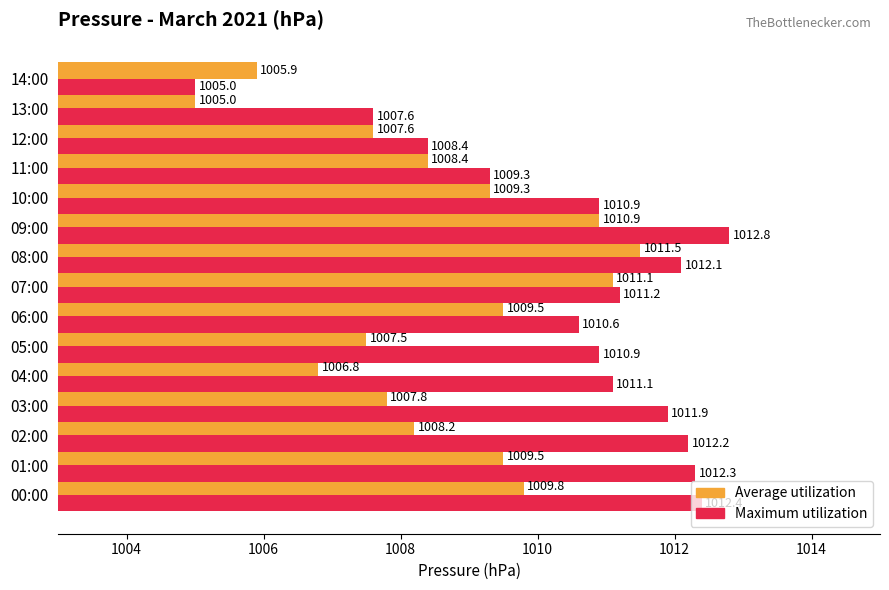

List the series in order of their overall mean, lowest first.

Average utilization, Maximum utilization